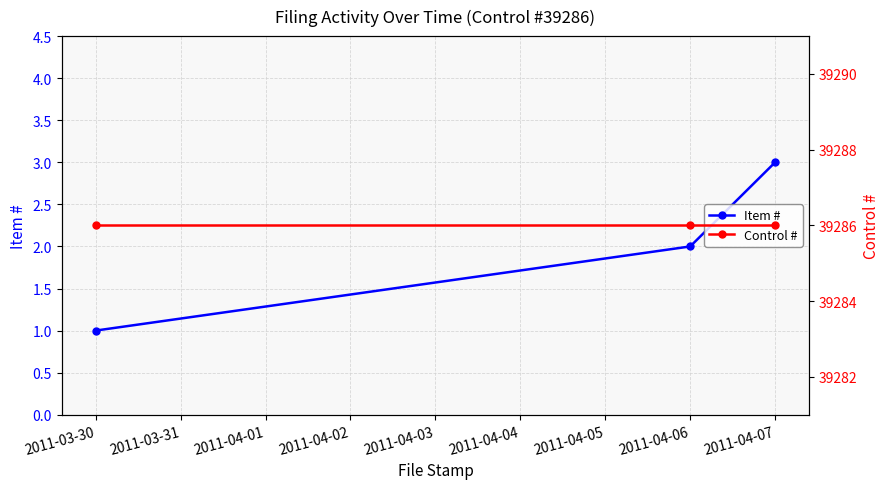

Is it true that Item # equals 1 at 2011-04-06?

False